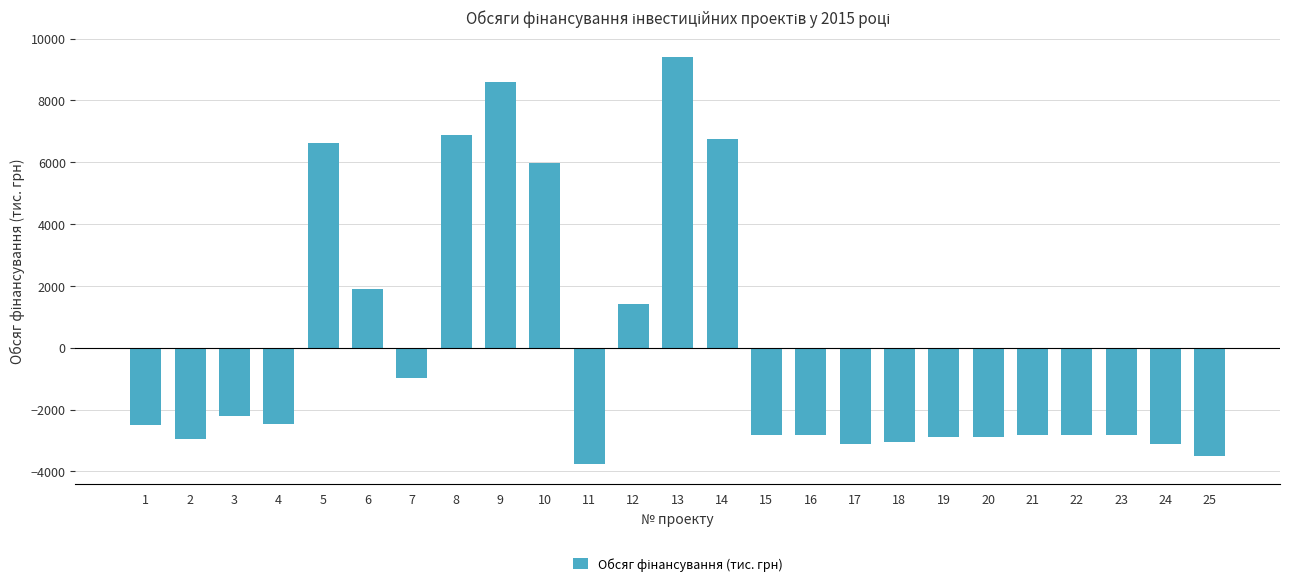

What is the value of the 10th bar from the left?

5981.4